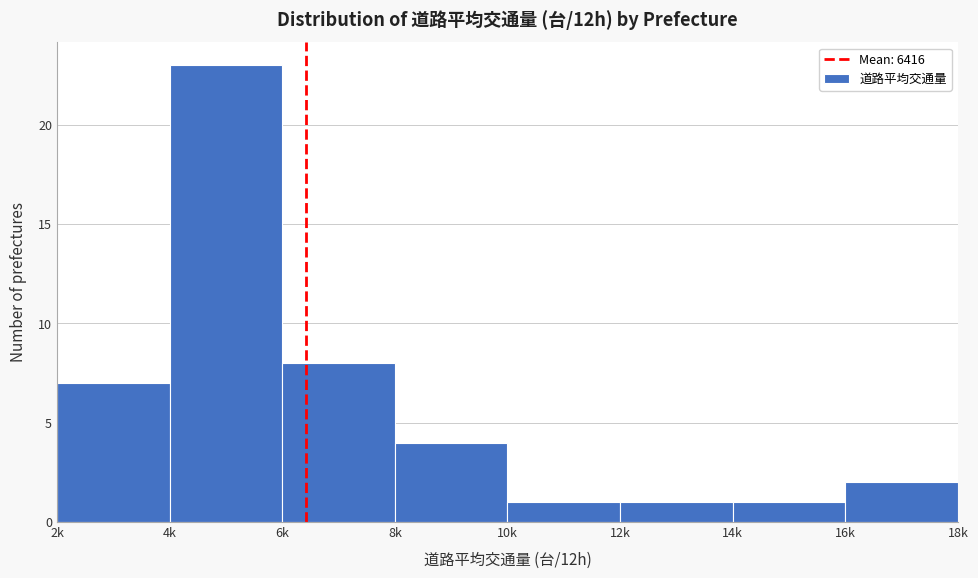

Reading left to right, transcribe all the data shown in this chart.

7	23	8	4	1	1	1	2